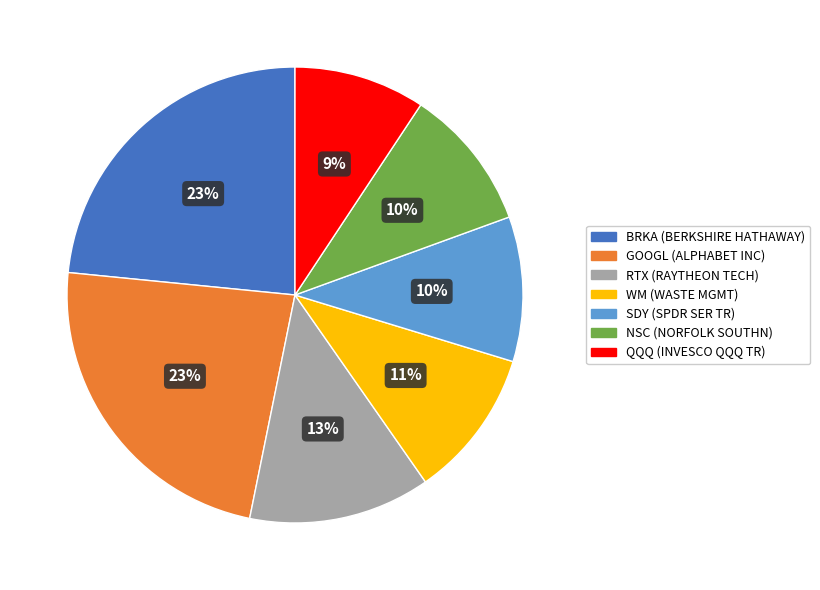

Does any single category account for the majority?

No